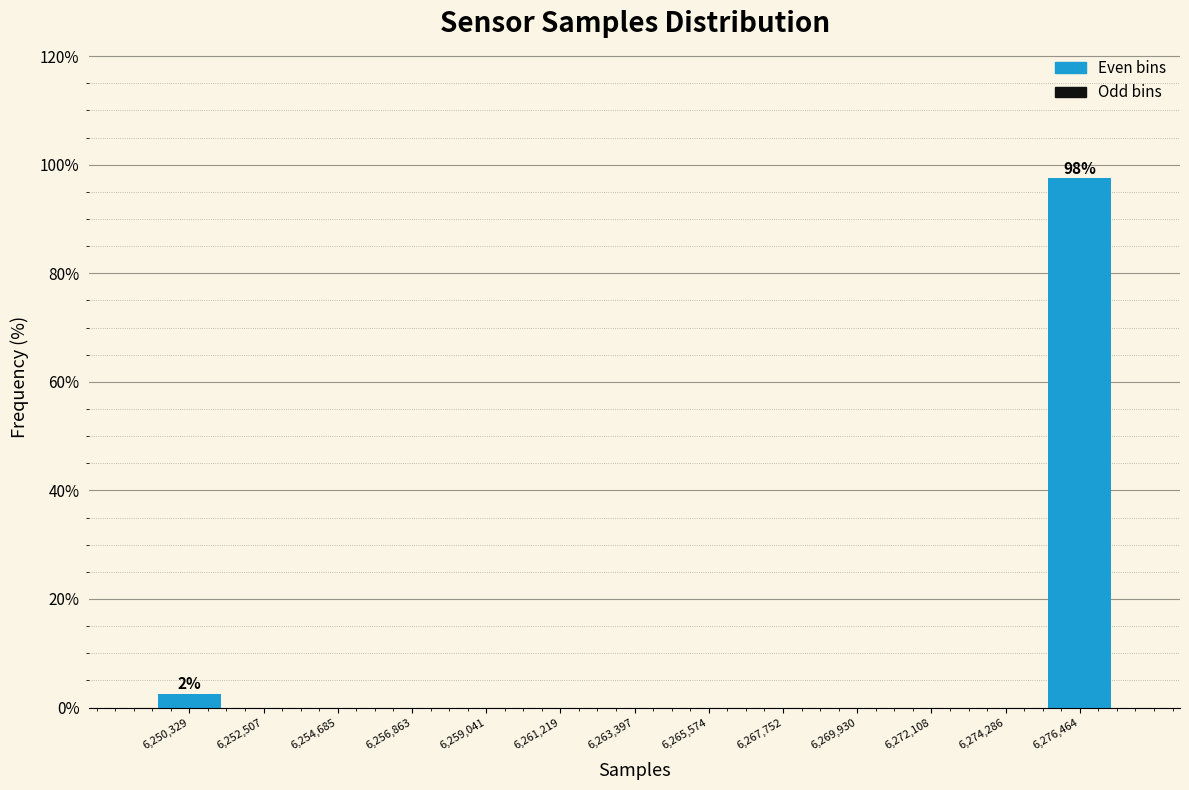

Which range on the x-axis has the tallest bar?

6275500 to 6277500